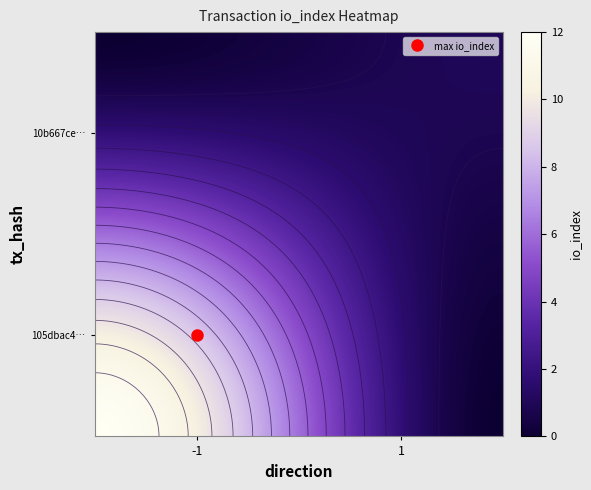

Reading left to right, extract all data points from this chart.

105dbac489970b2f977bca7e361d854c976e8cb: -1	12
10b667ceedf5f1f538106b386a2fd81e9ff6938: 1	1